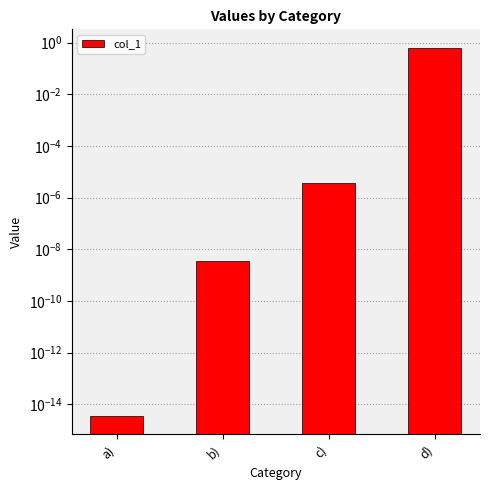

What is the value of the 4th bar from the left?

0.6